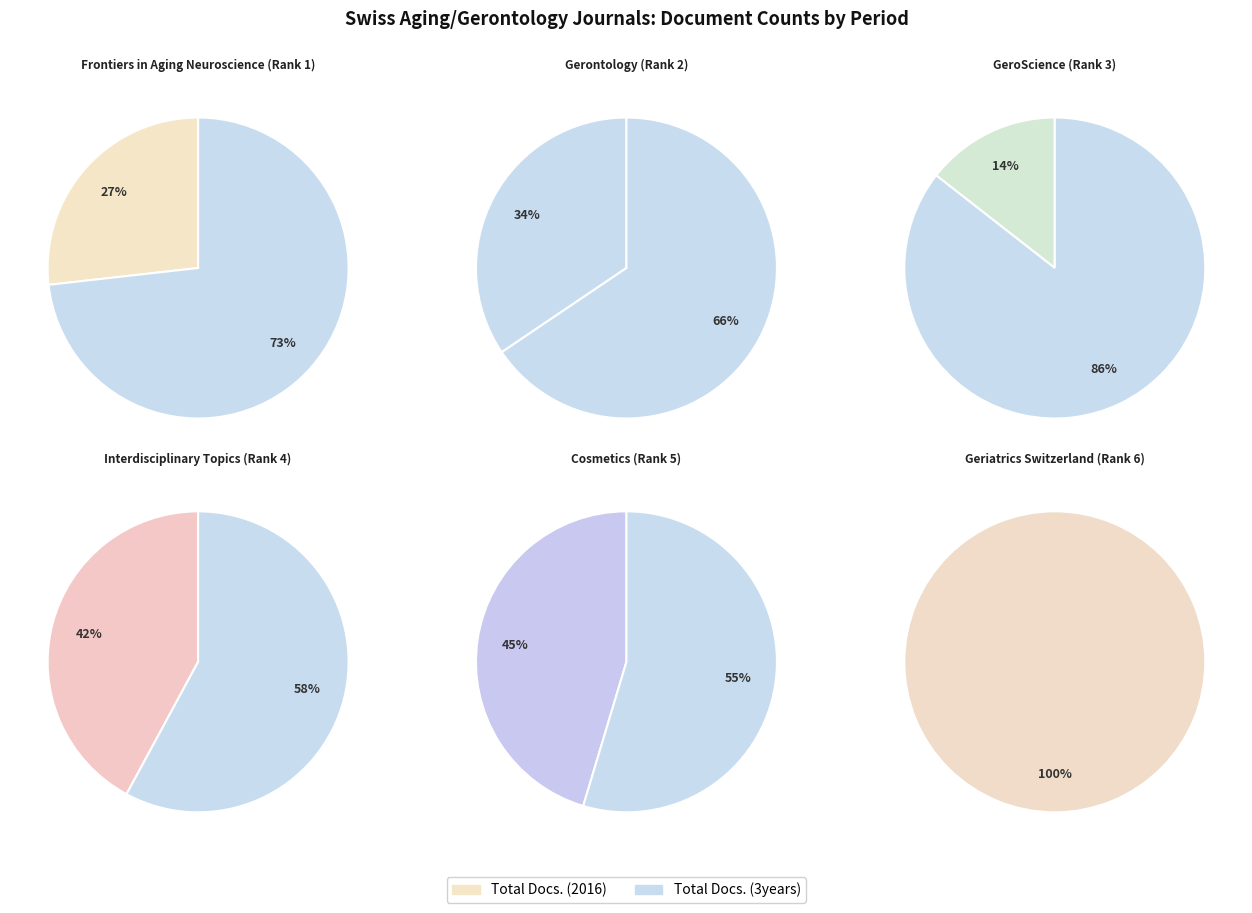

Does Interdisciplinary Topics in Gerontology represent more than half of the total?

No